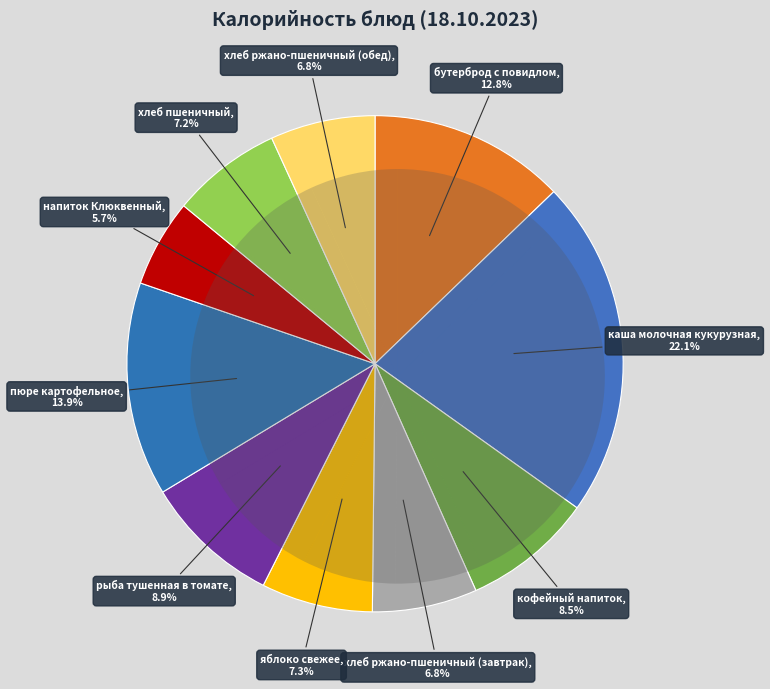

What is the smallest slice in the pie chart?

напиток Клюквенный